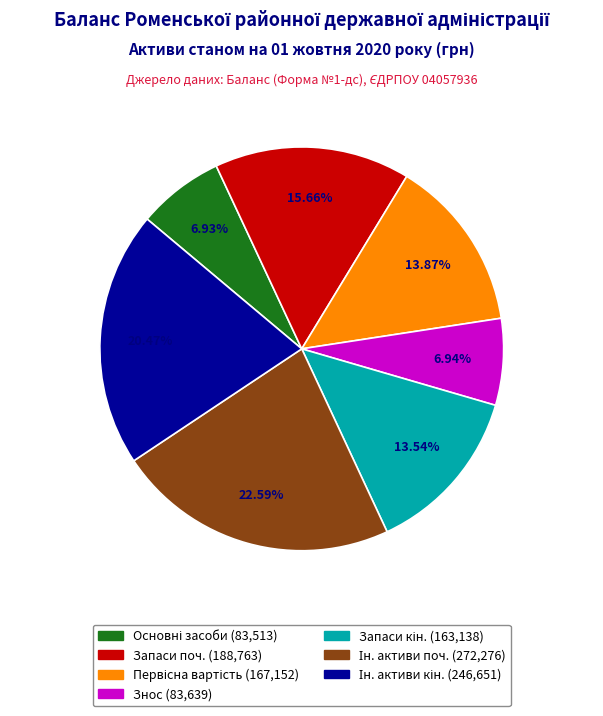

Is there any slice that represents more than half of the pie?

No